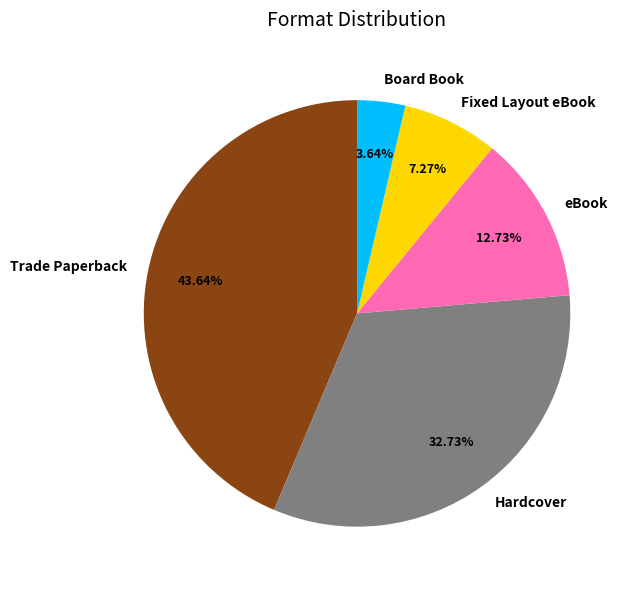

True or false: Board Book accounts for 10% of the total.

False